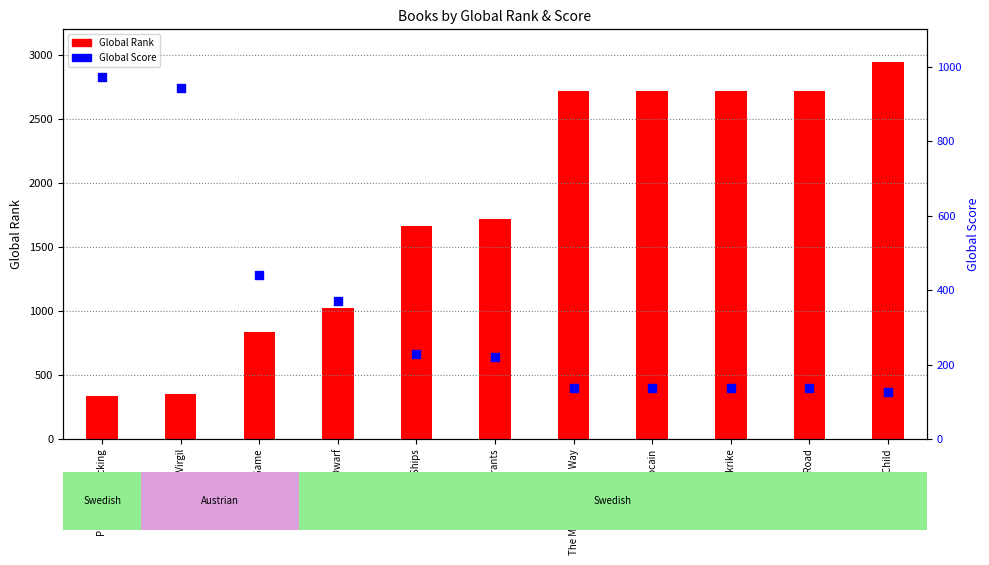

At how many categories does at least one series exceed 893?

10